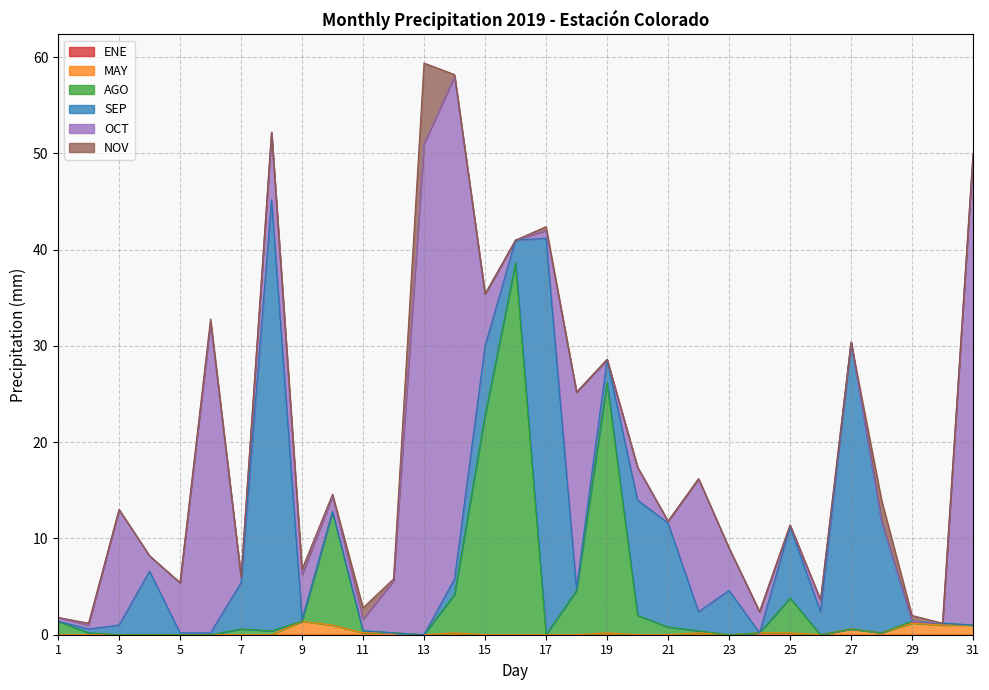

What is the spread (max minus min) of values at 18?

20.4